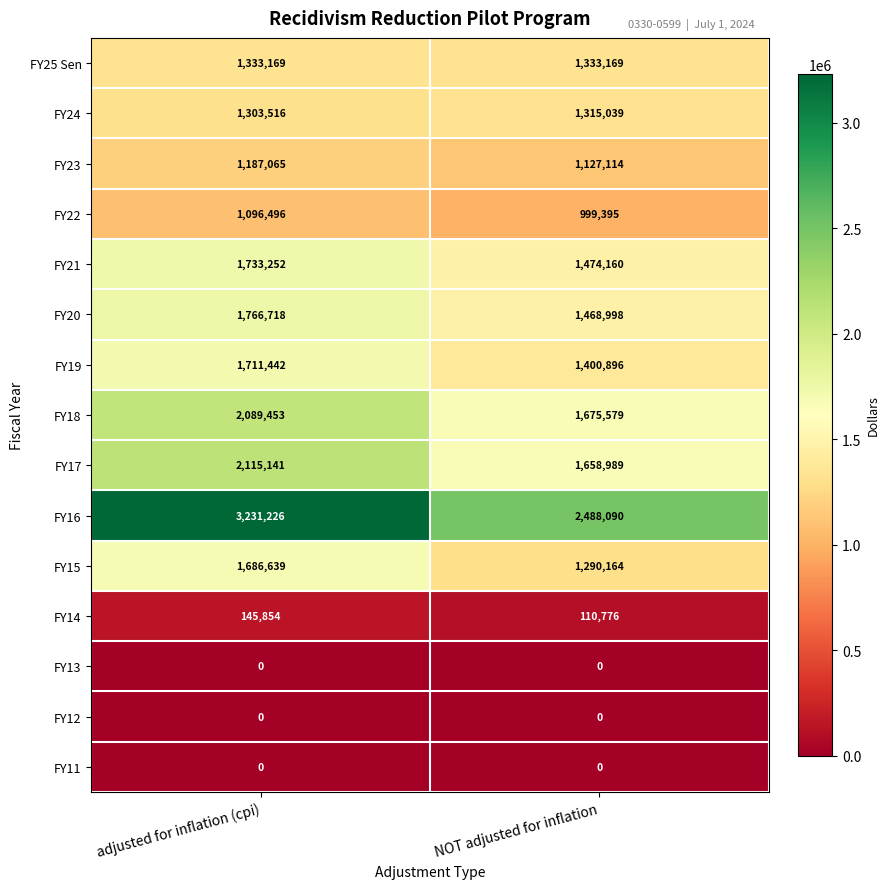

What is the total value across all series at adjusted for inflation (cpi)?

19399971